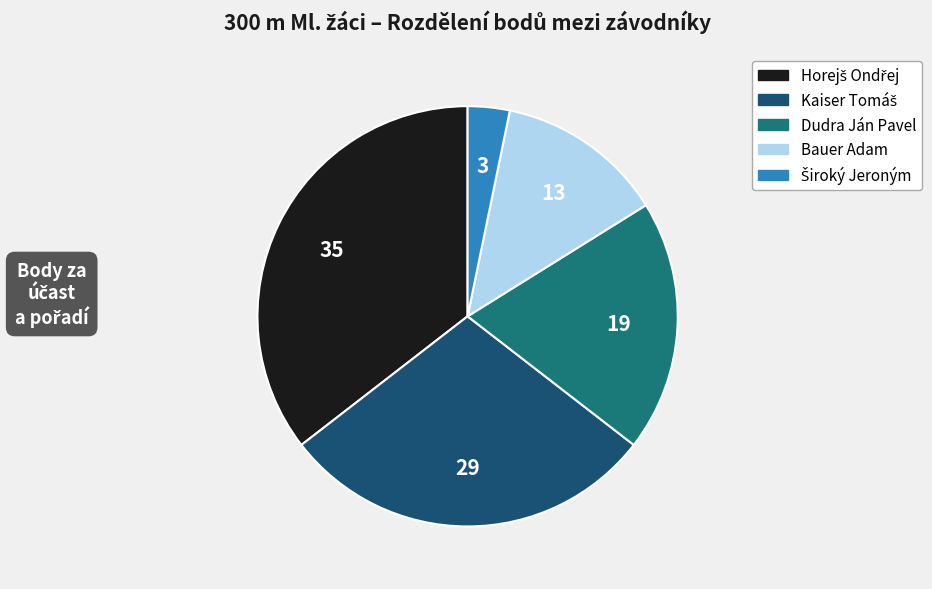

Count the number of slices in the pie.

5